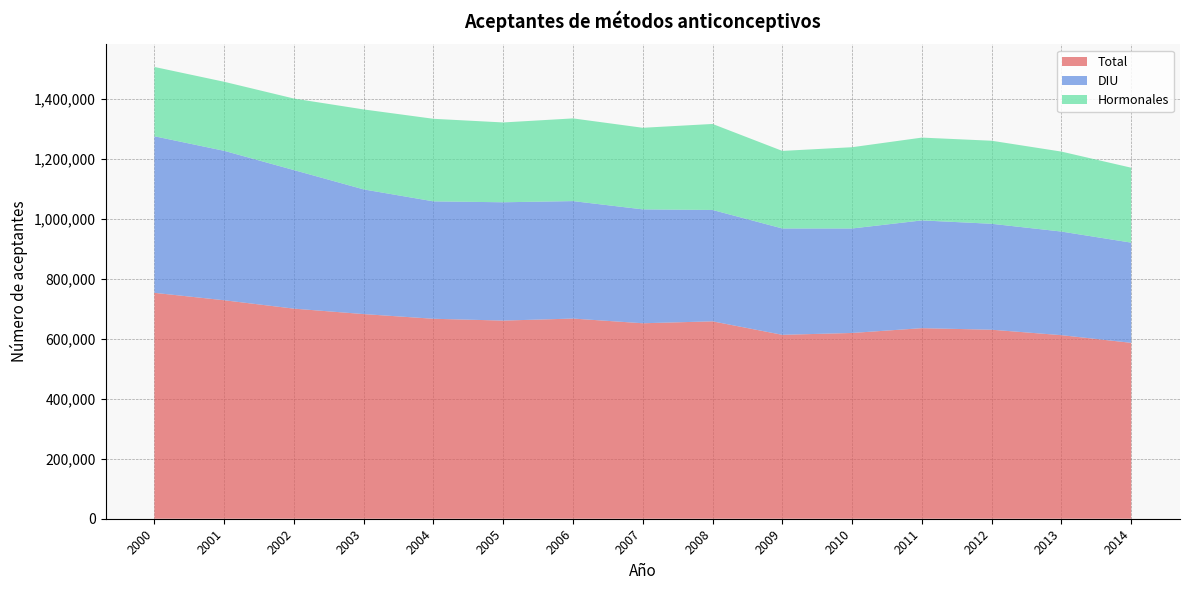

Reading left to right, transcribe all the data shown in this chart.

Total: 753412	728667	700702	682536	666924	660851	667599	651959	658343	613387	619557	635586	630358	612253	586698
DIU: 522208	498397	462110	415842	391573	394631	391797	379836	371474	354719	348485	359417	353388	345567	334201
Hormonales: 231204	230270	238592	266694	275351	266220	275802	272123	286869	258668	271072	276169	276970	266686	249878